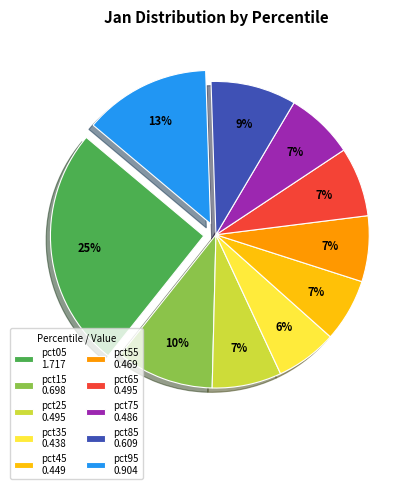

Between pct75 and pct85, which is larger?

pct85